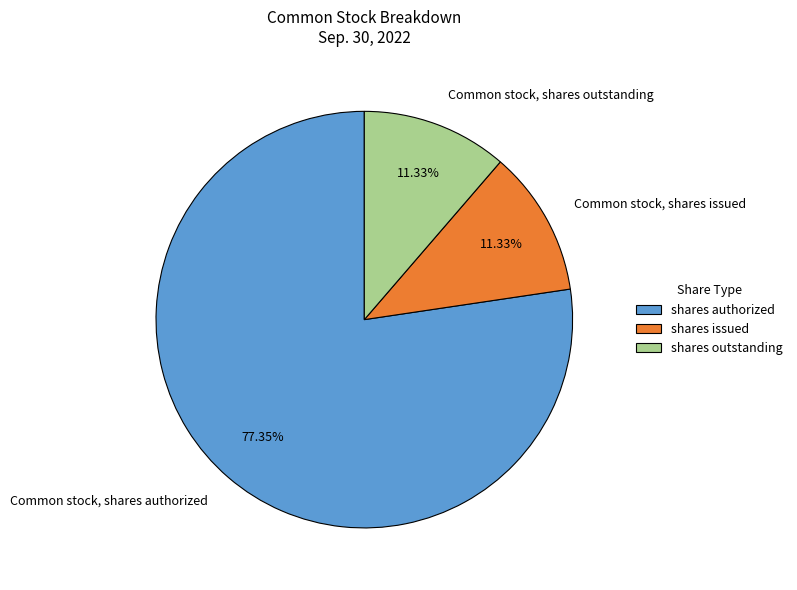

How many slices are in this pie chart?

3